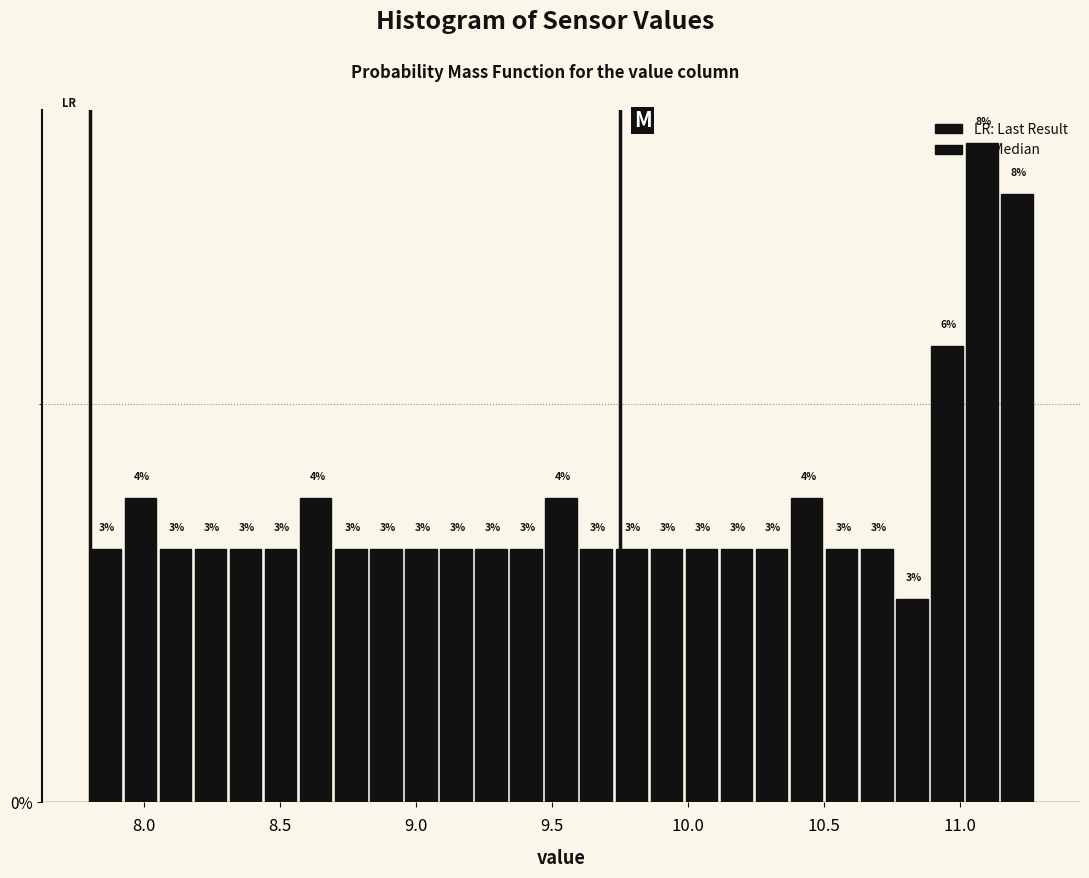

Read against the x-axis, roughly where is the centre of the tallest bar?

11.10